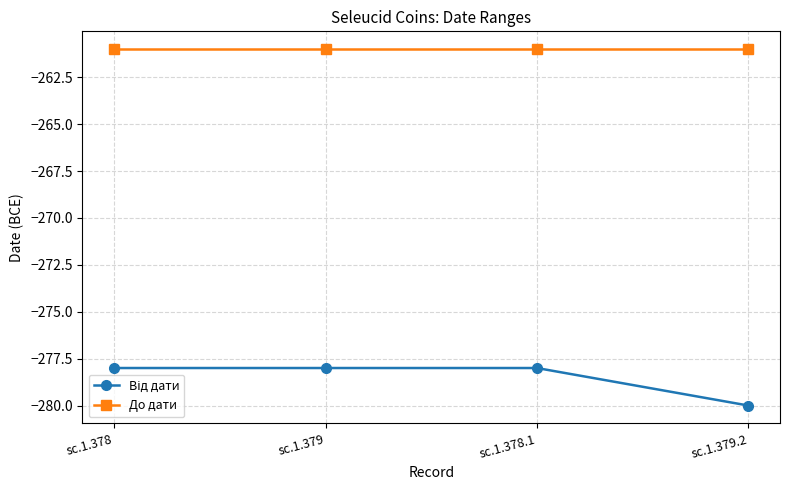

What is the average value of the До дати series?

-261